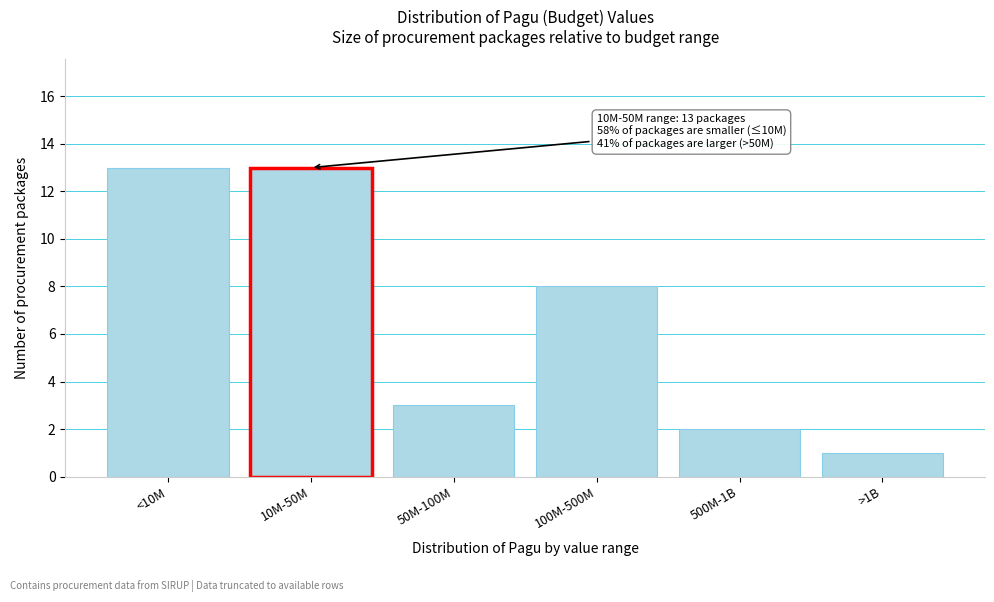

Reading left to right, extract all data points from this chart.

13	13	3	8	2	1